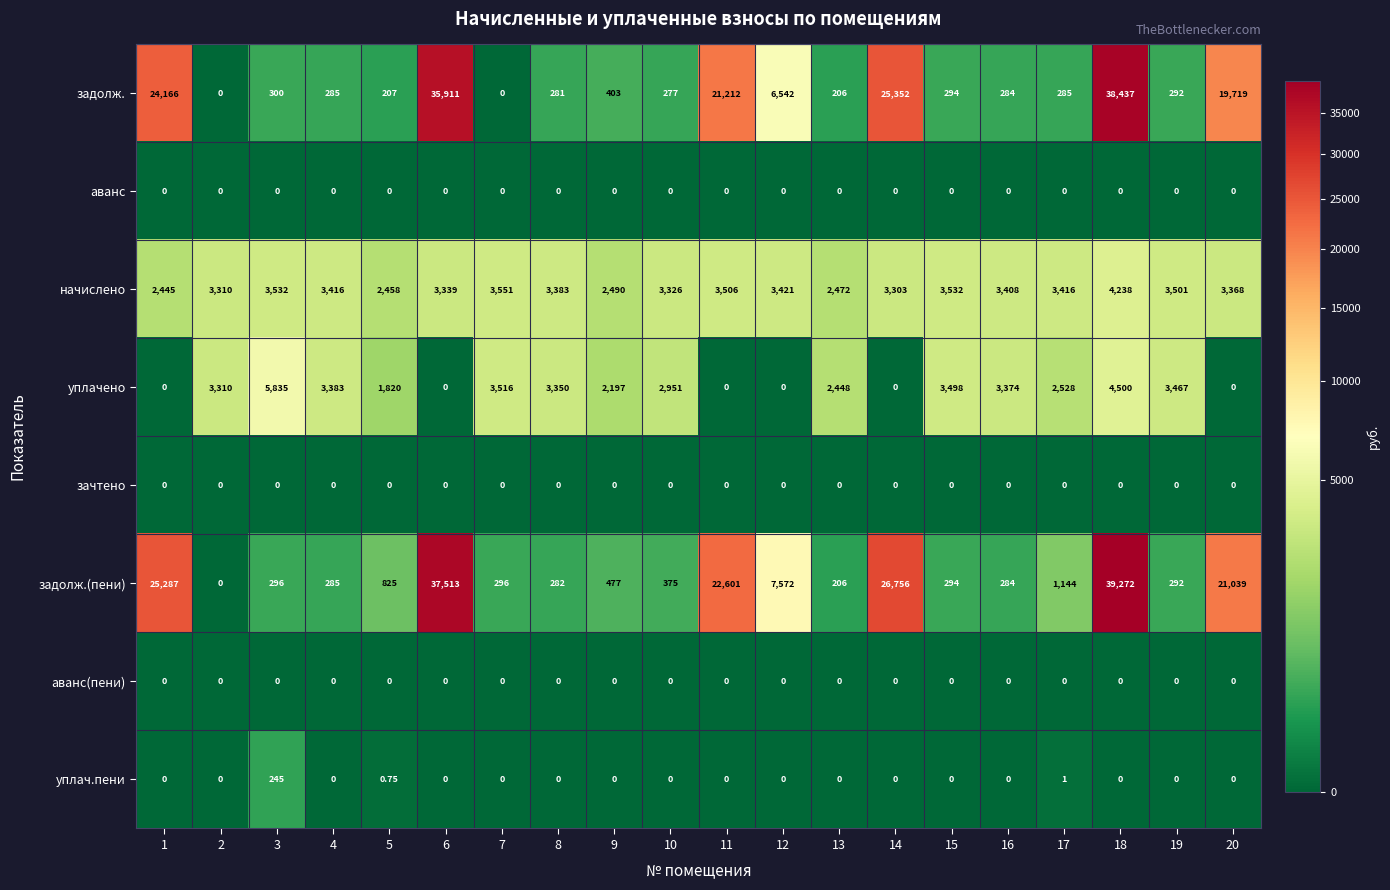

Which series changed the most between 3 and 18?

задолж.(пени)